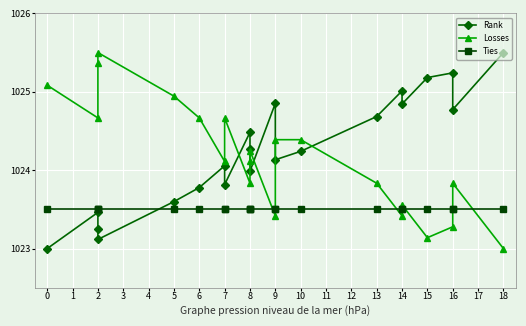

Is the value of Rank at 5 greater than the value of Ties at 14?

Yes